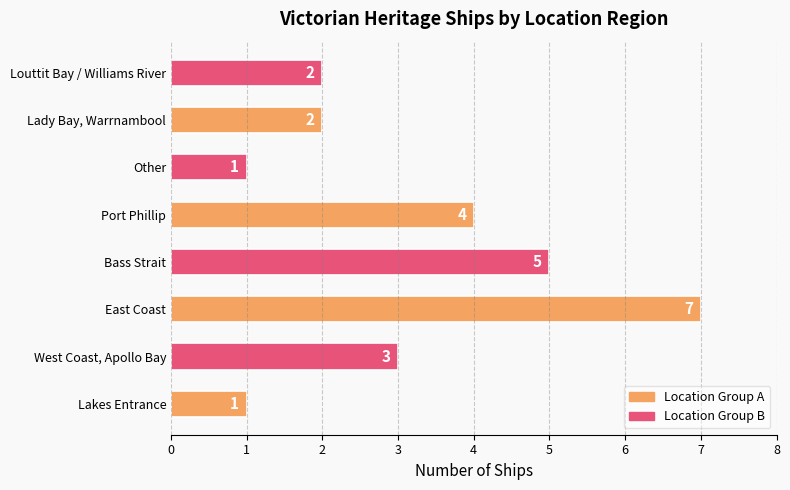

How many data points are less than 3?

4